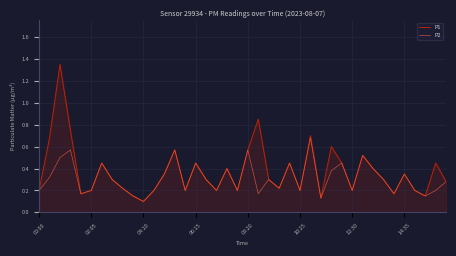

Which series has the widest spread of values?

P1